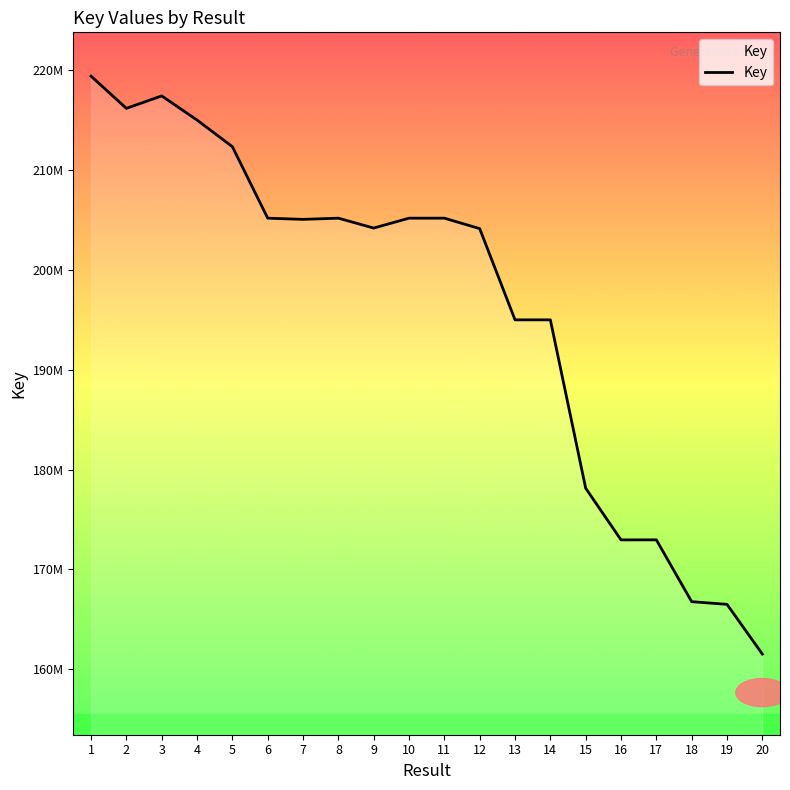

Which has a higher value, 2 or 20?

2